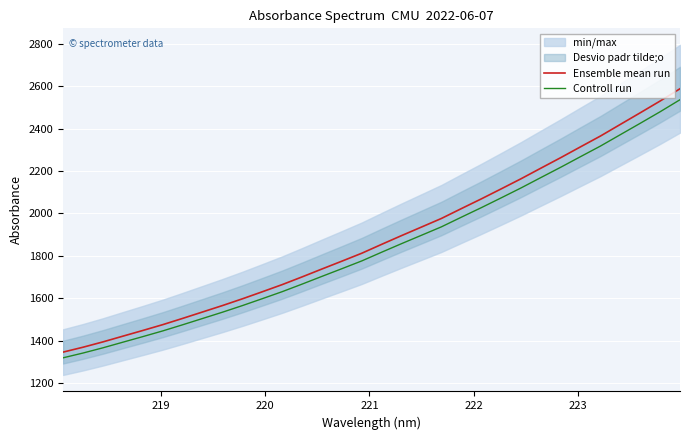

What is the minimum value for Controll run?

1319.1